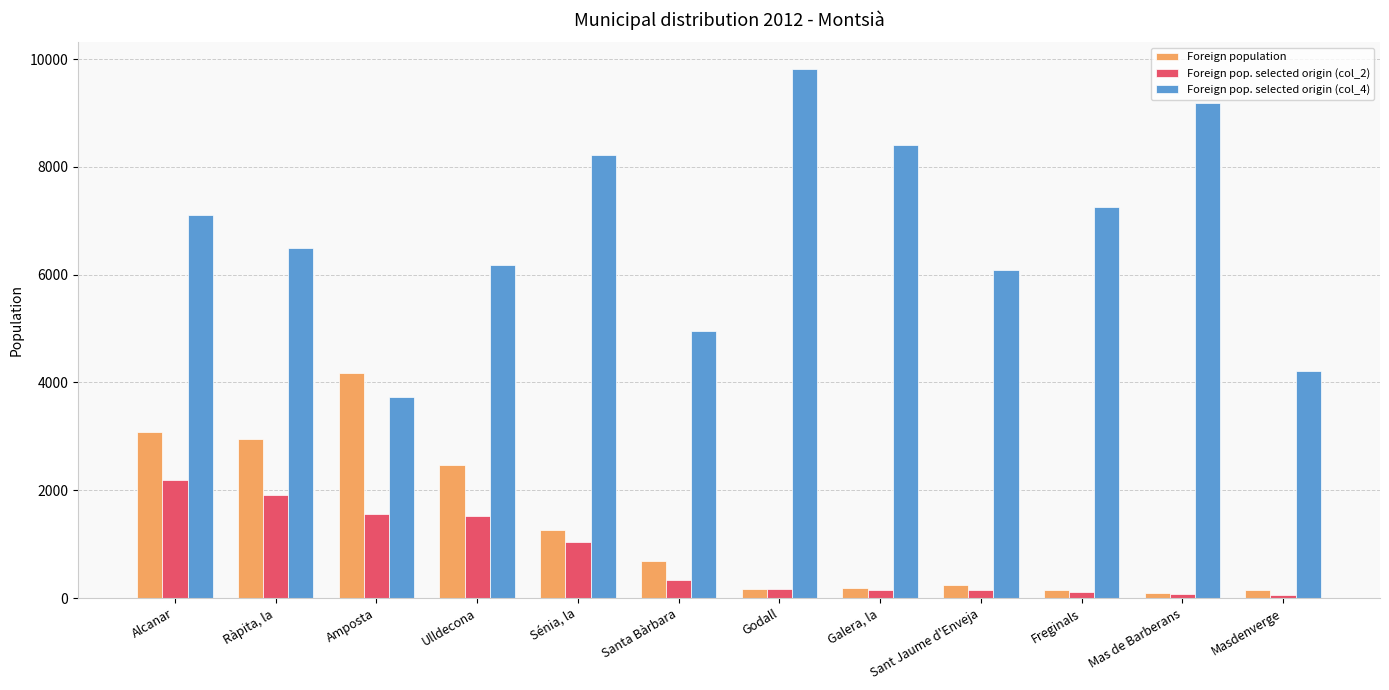

What is the sum of all Foreign pop. selected origin (col_2) values?

9268